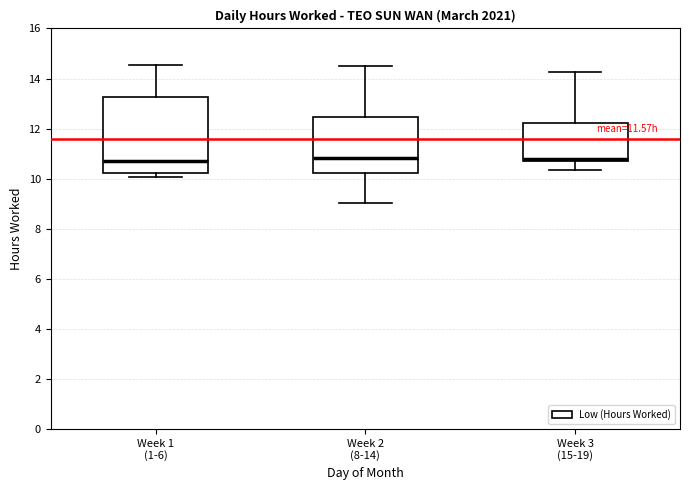

Comparing the boxes themselves (not the whiskers), which one is the tallest?

Week 1 (1-6)